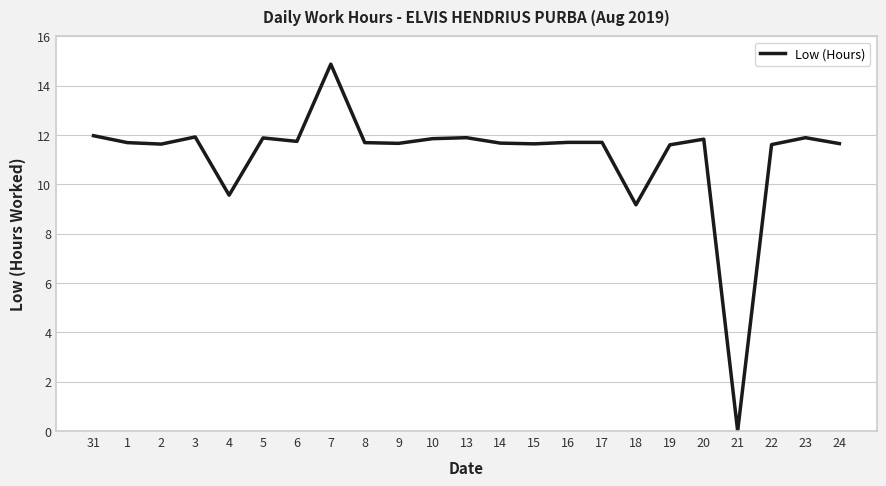

Count the number of categories in the chart.

23